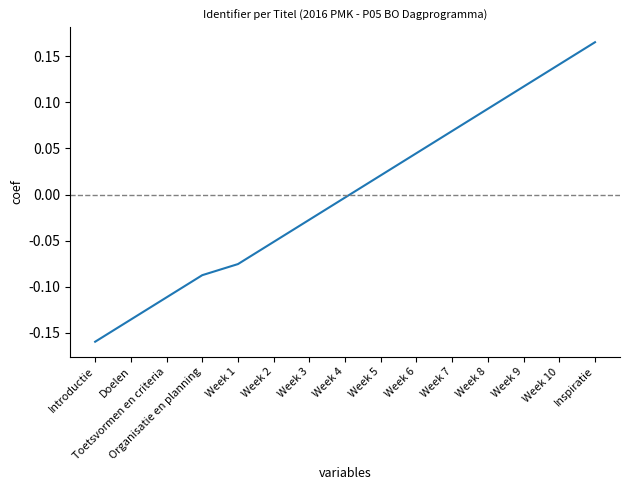

What position from the right is Inspiratie?

1